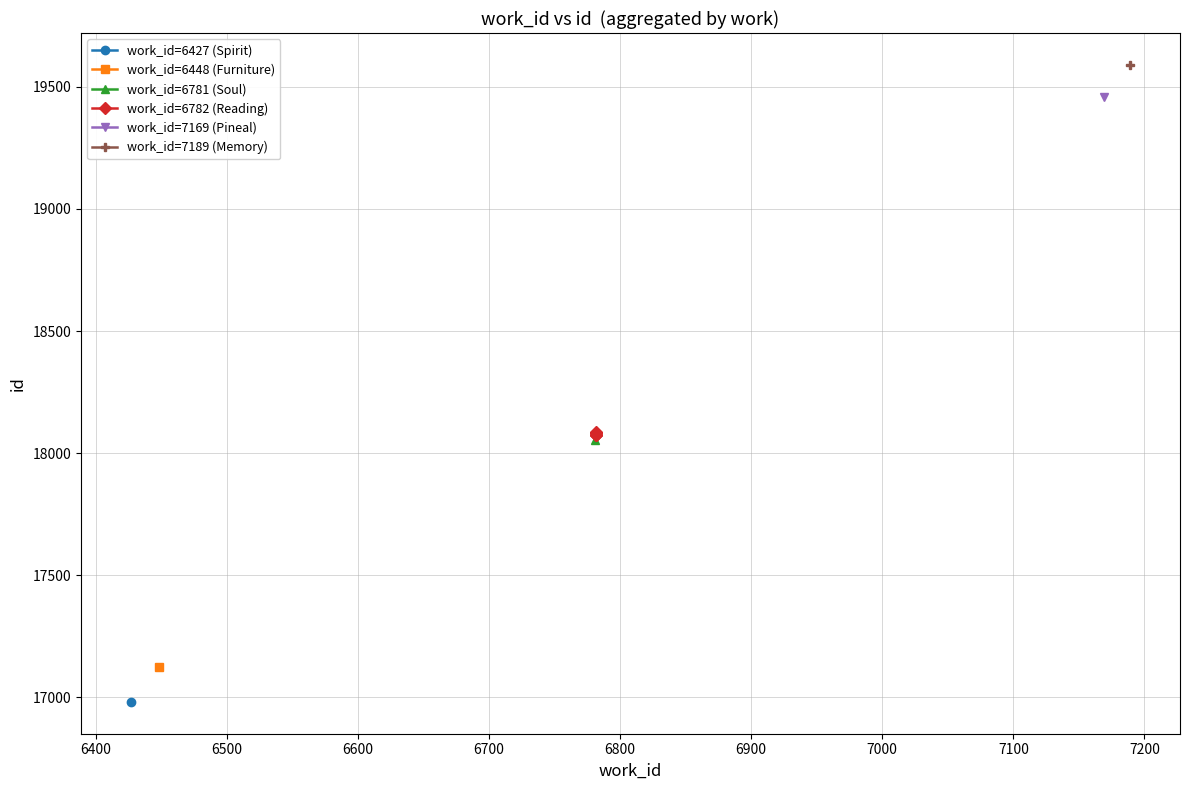

True or false: the data shows 25784 at 6600.

False